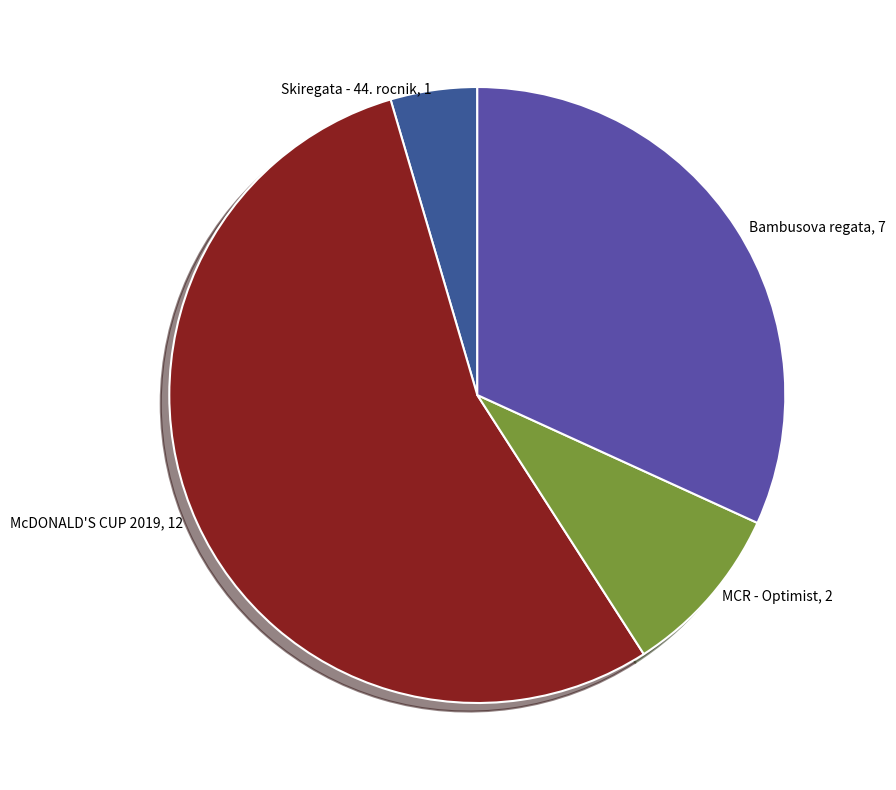

How many slices are in this pie chart?

4